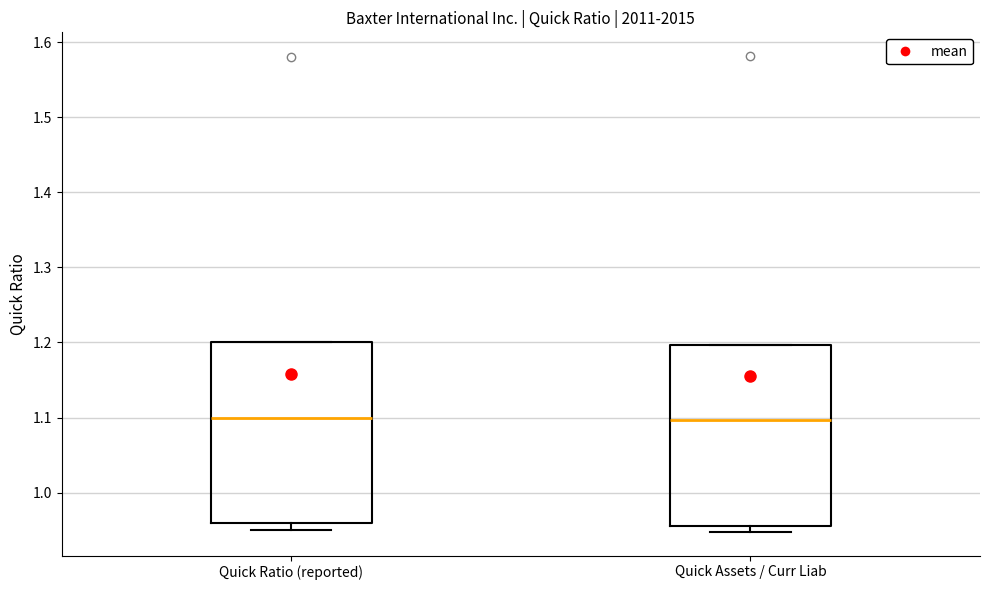

Reading left to right, transcribe this box plot: for each box, give where its median line is, the range the box spans, and where its two whiskers end, as read against the y-axis. The values are not printed on the chart, so give them approximately, as read against the axis.

Quick Ratio (reported): median 1.10, box 0.96 to 1.20, whiskers 0.95 to 1.20
Quick Assets / Curr Liab: median 1.10, box 0.96 to 1.20, whiskers 0.95 to 1.20